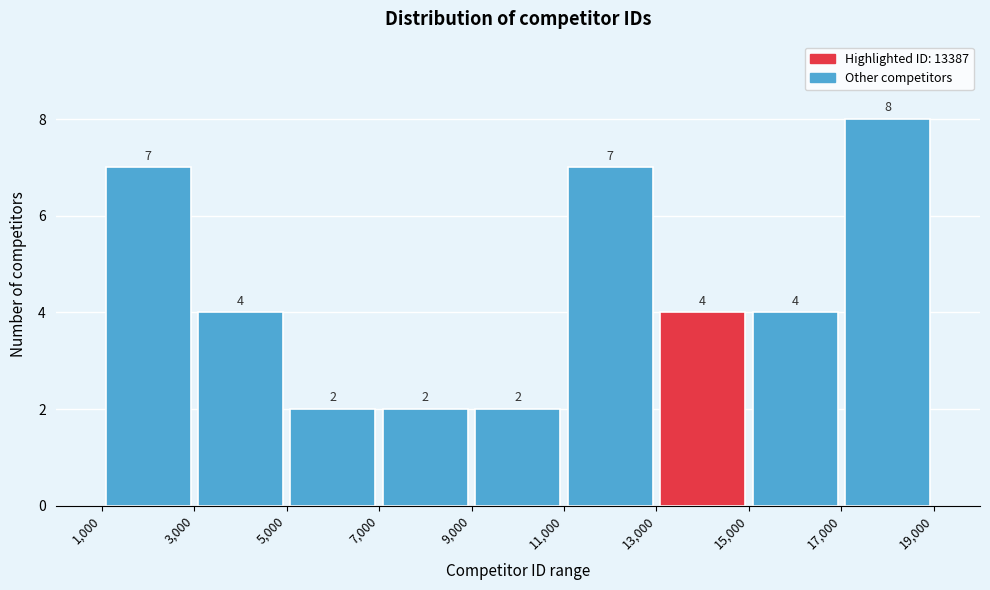

How tall is the bar that spans 11,000 to 13,000 on the x-axis?

7